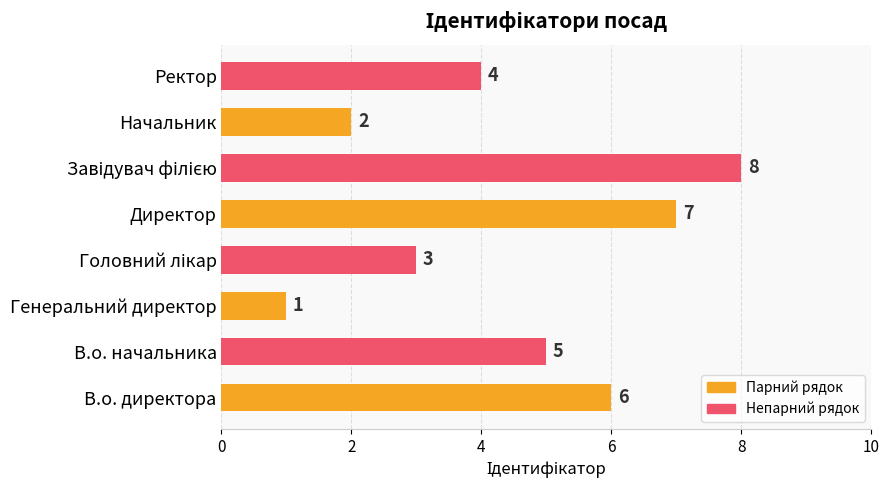

At which label is the value closest to 4?

Ректор